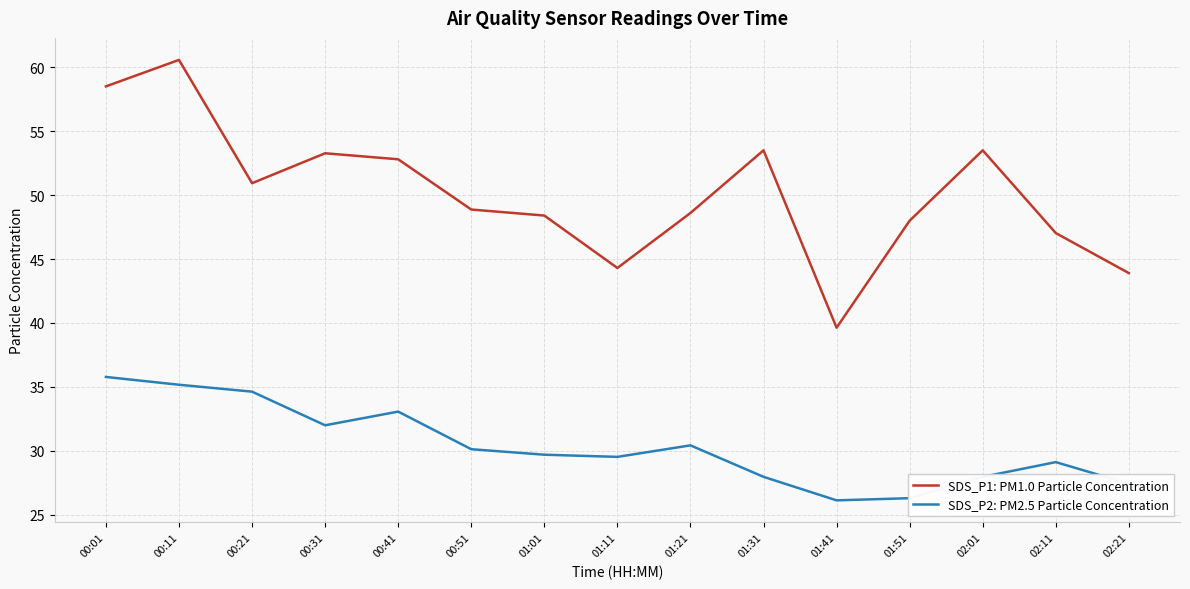

Reading left to right, extract all data points from this chart.

SDS_P1: PM1.0 Particle Concentration: 58.5	60.6	50.9	53.3	52.8	48.9	48.4	44.3	48.6	53.5	39.6	48.0	53.5	47.0	43.9
SDS_P2: PM2.5 Particle Concentration: 35.8	35.2	34.6	32.0	33.1	30.1	29.7	29.5	30.4	28.0	26.1	26.3	28.0	29.1	27.4